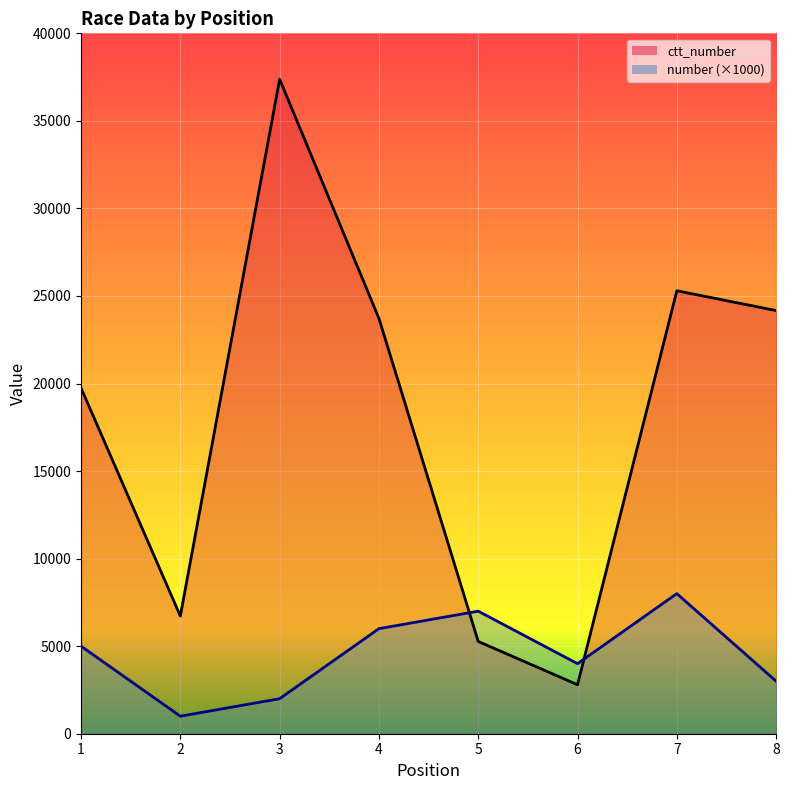

Where does the ctt_number series first go above 23719?

3